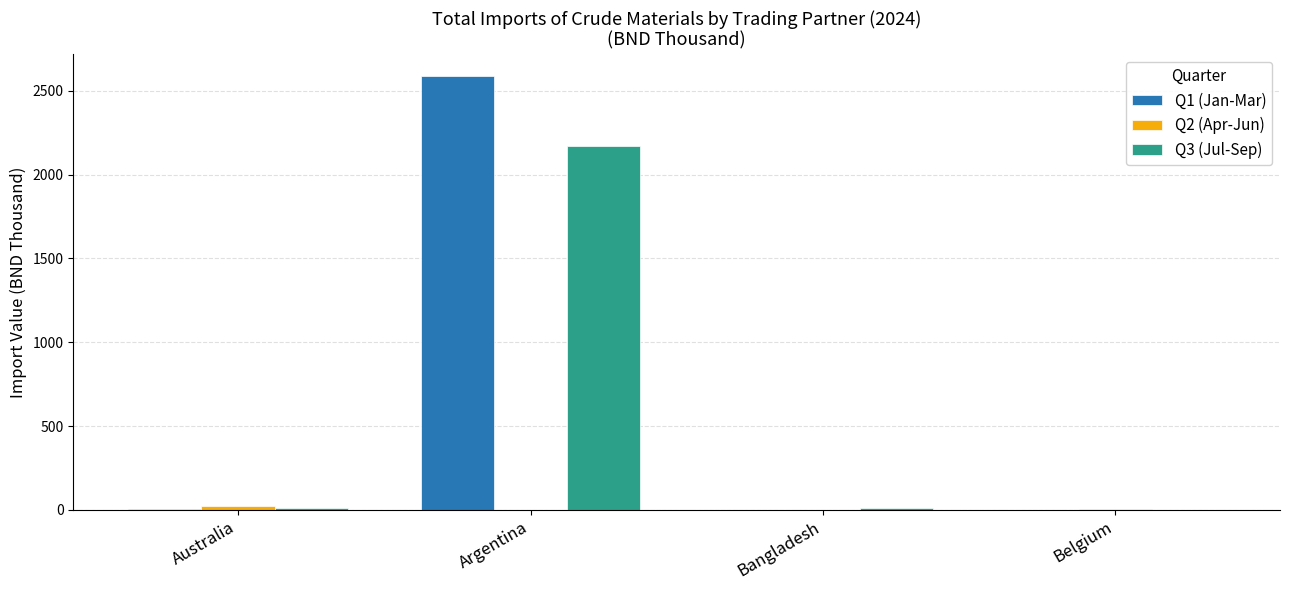

What is the spread (max minus min) of values at Bangladesh?

8.1